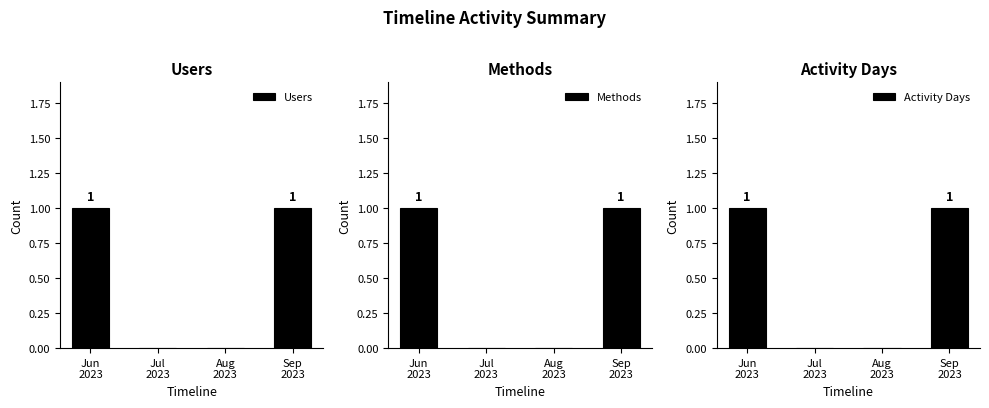

Reading left to right, extract all data points from this chart.

Users: Jun
2023=1	Jul
2023=0	Aug
2023=0	Sep
2023=1
Methods: Jun
2023=1	Jul
2023=0	Aug
2023=0	Sep
2023=1
Activity Days: Jun
2023=1	Jul
2023=0	Aug
2023=0	Sep
2023=1